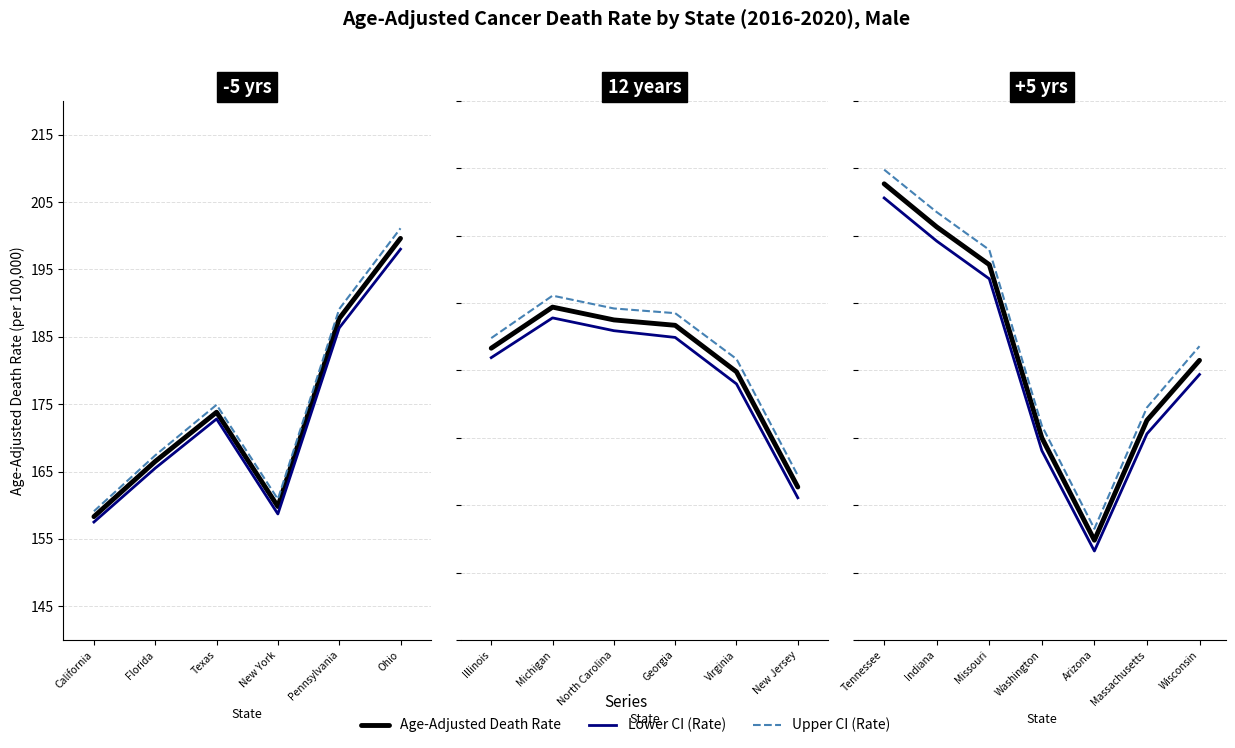

What is the value of the Age-Adjusted Death Rate point at the 5th from the left?

154.8